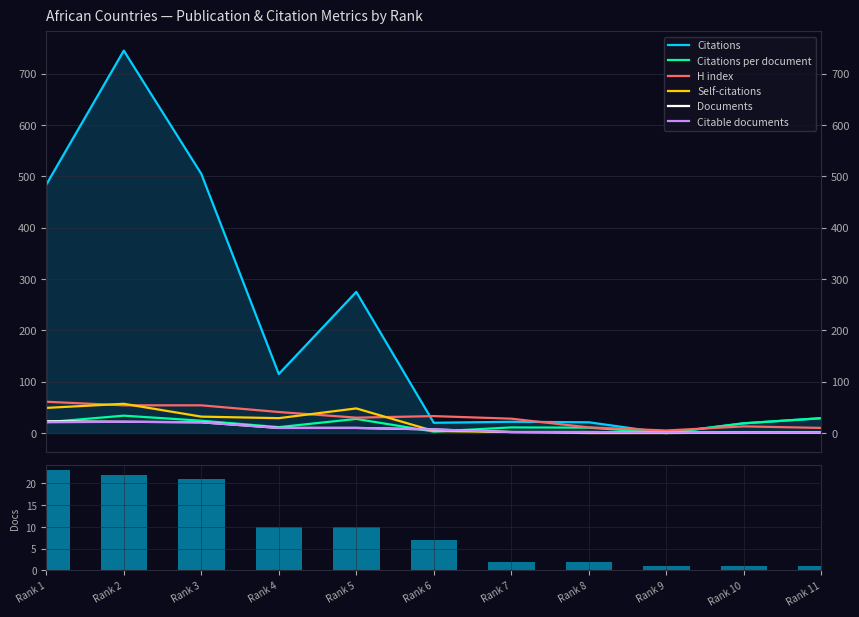

Rank the series at Rank 10 from highest to lowest value.

Citations, Citations per document, H index, Self-citations, Documents, Citable documents